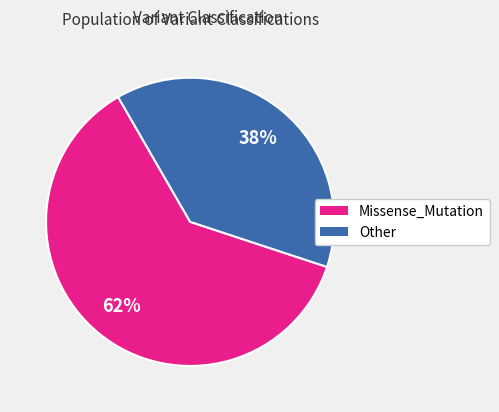

To the nearest percent, what is the average slice percentage?

50%